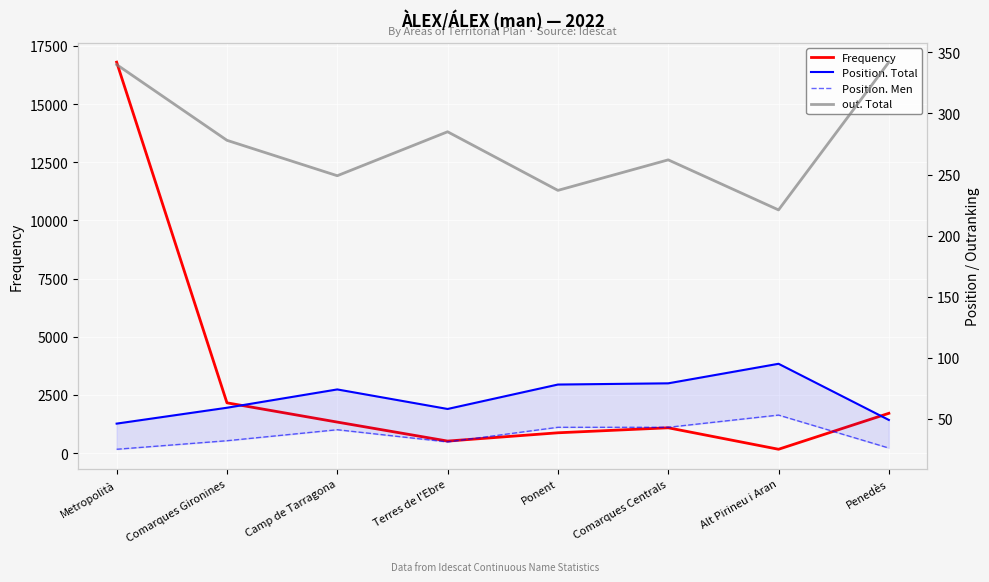

The value of Position. Total at Comarques Centrals is 141. True or false?

False